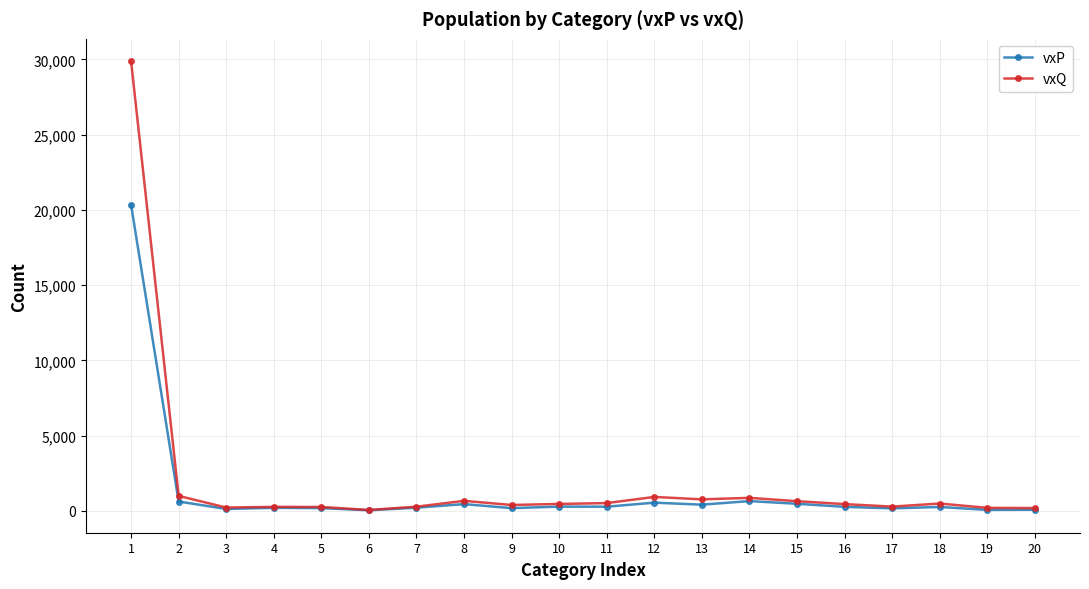

Between 12 and 19, which series saw the biggest shift?

vxQ